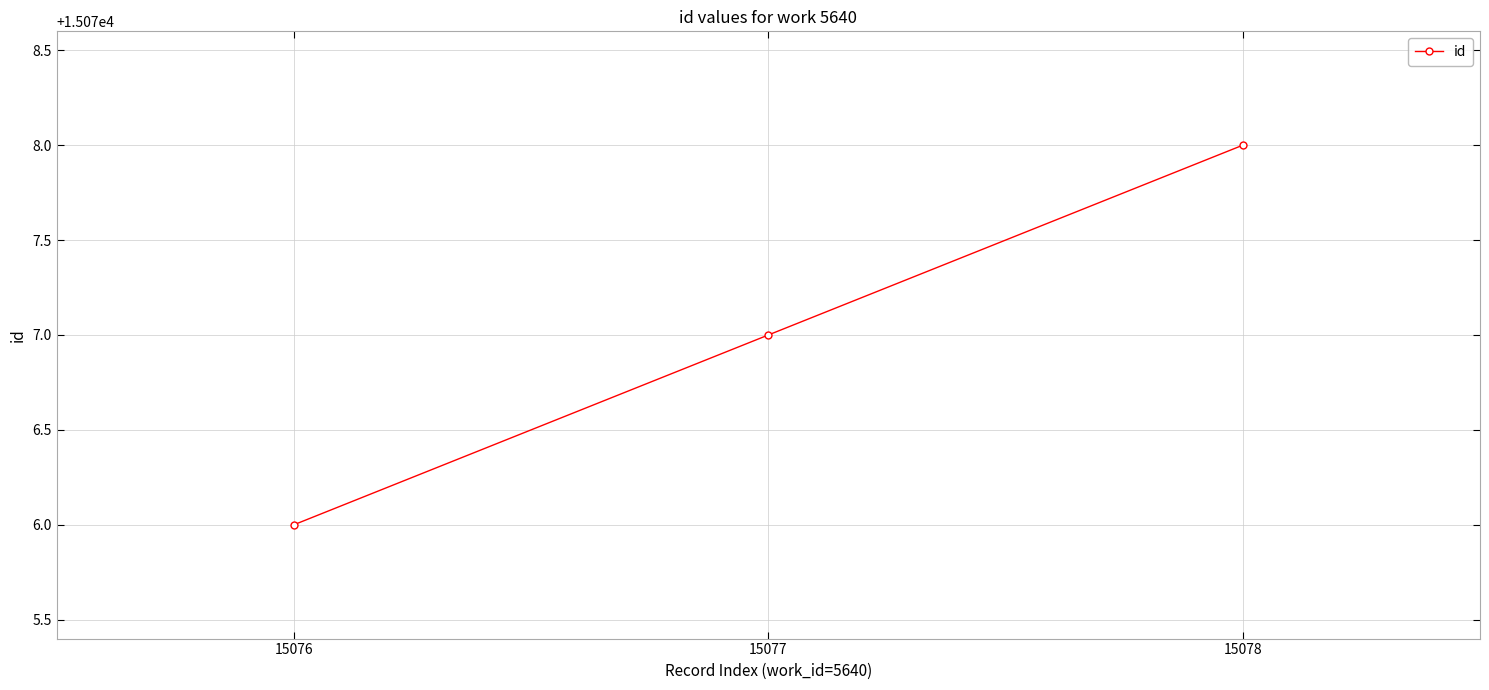

What is the difference between the maximum and second lowest values?

1